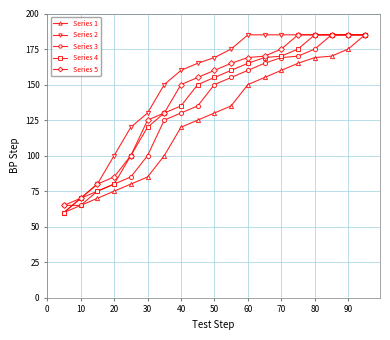

What is the value of the Series 1 point at the 1st from the left?

60